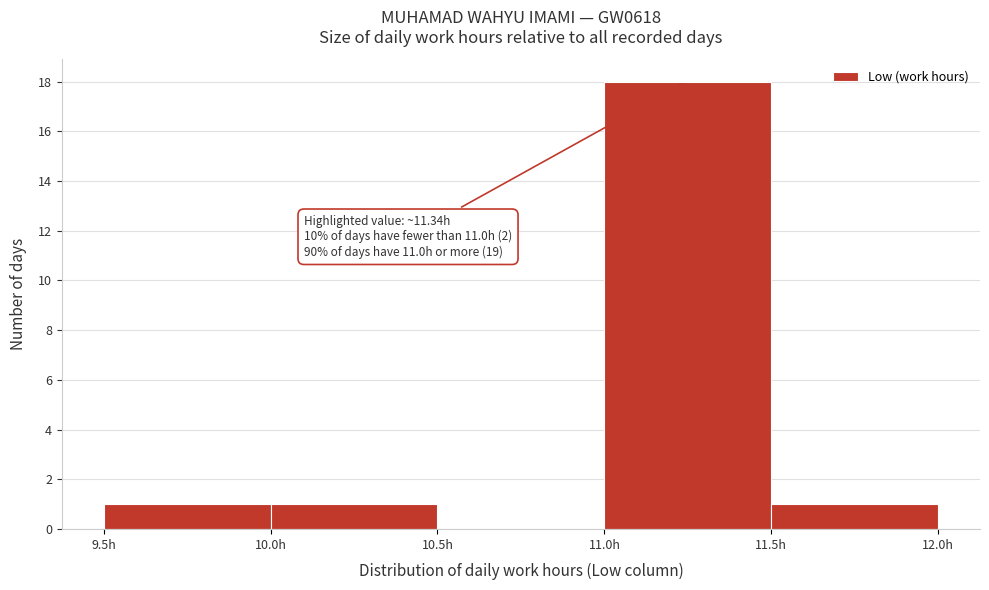

Which range on the x-axis has the tallest bar?

11.0 to 11.5